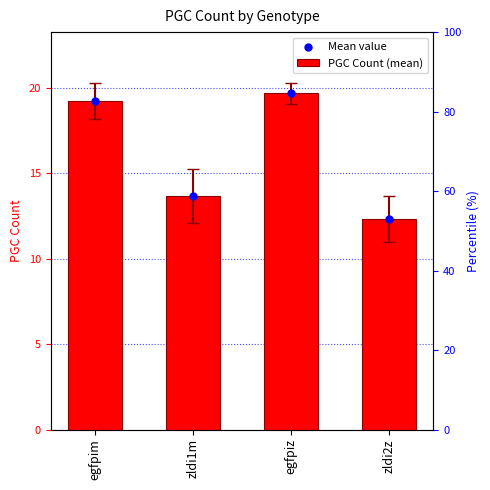

Which series contains the lowest Y value?

PGC Count (mean)